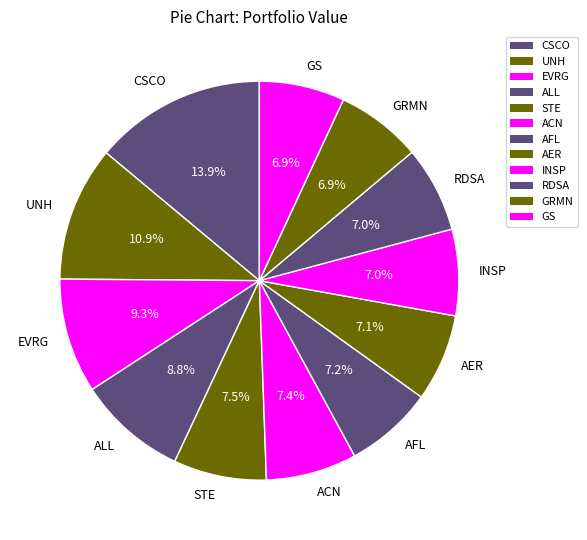

Is the sum of RDSA and GS greater than half?

No